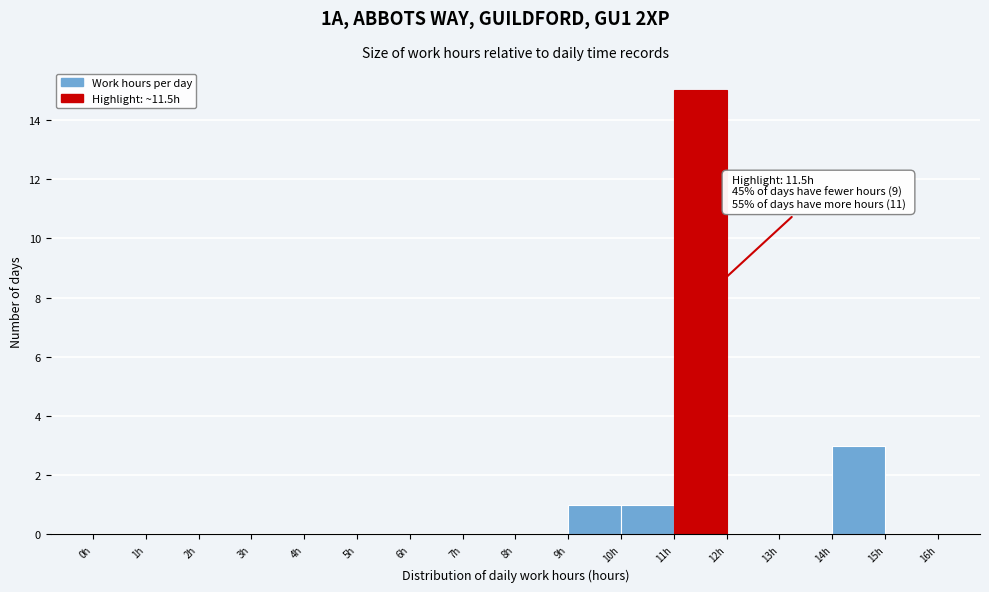

Which range on the x-axis has the tallest bar?

11 to 12